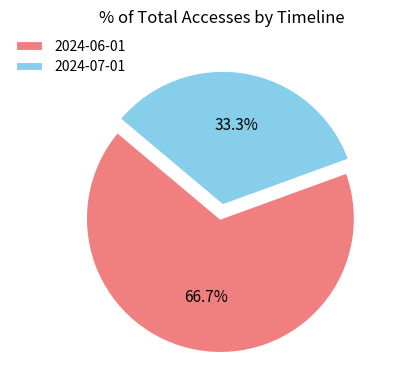

The 2024-06-01 slice represents 67% of the pie. True or false?

True